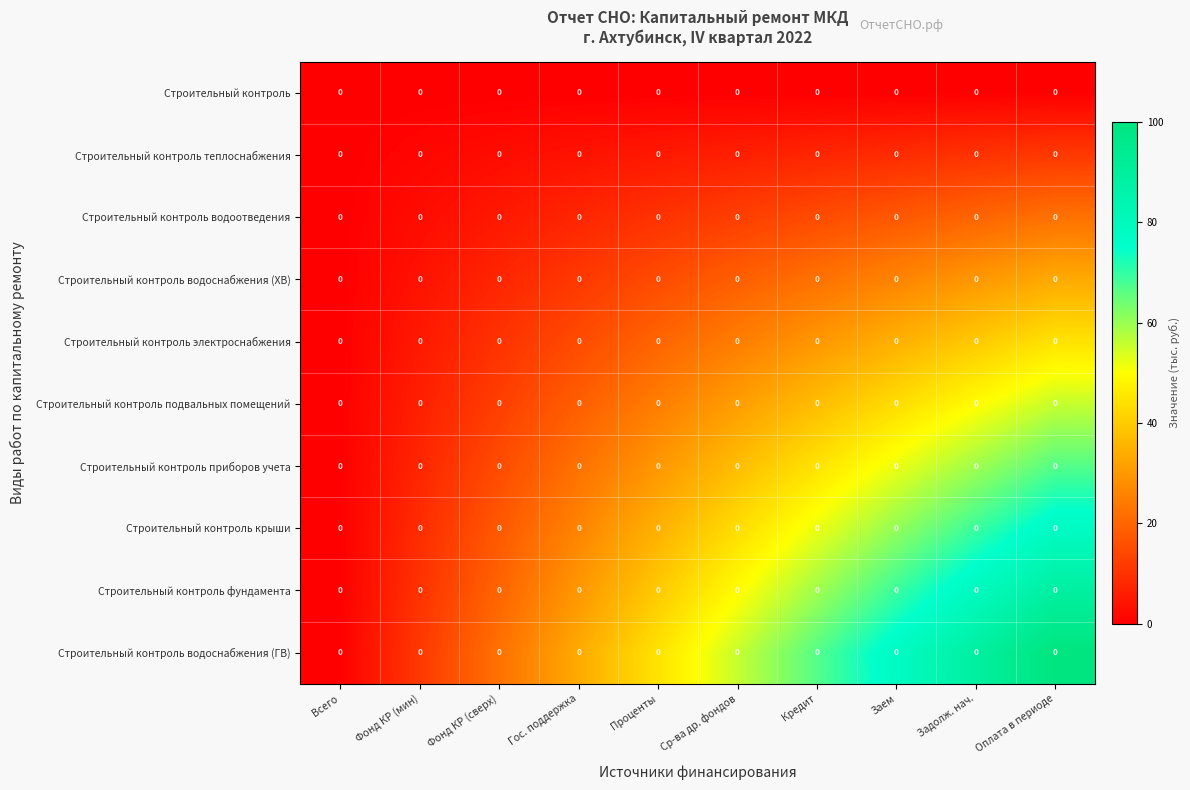

Which series has the largest total across all categories?

Строительный контроль водоснабжения (ГВ)